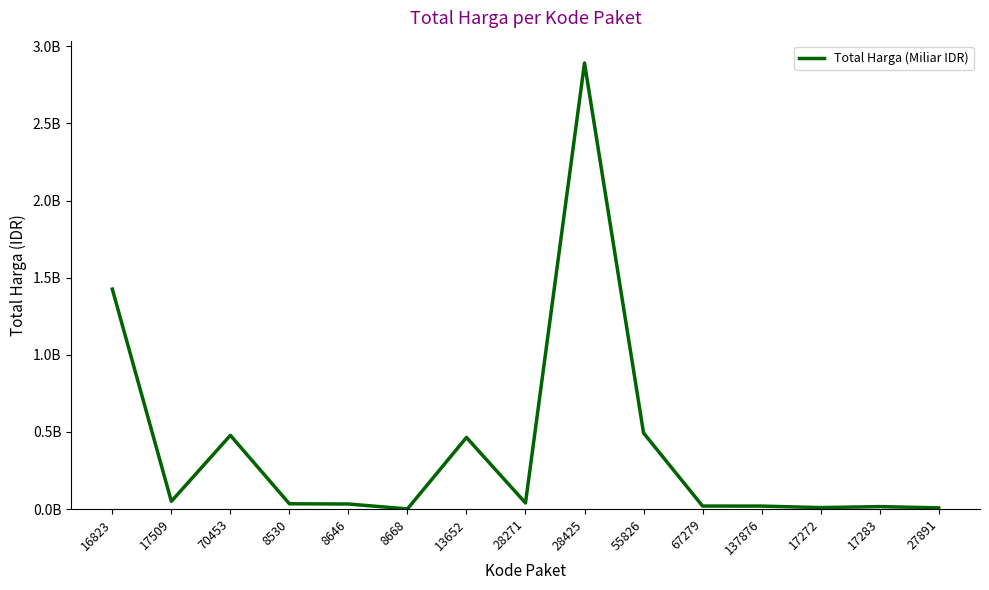

Does the chart have visible grid lines?

No